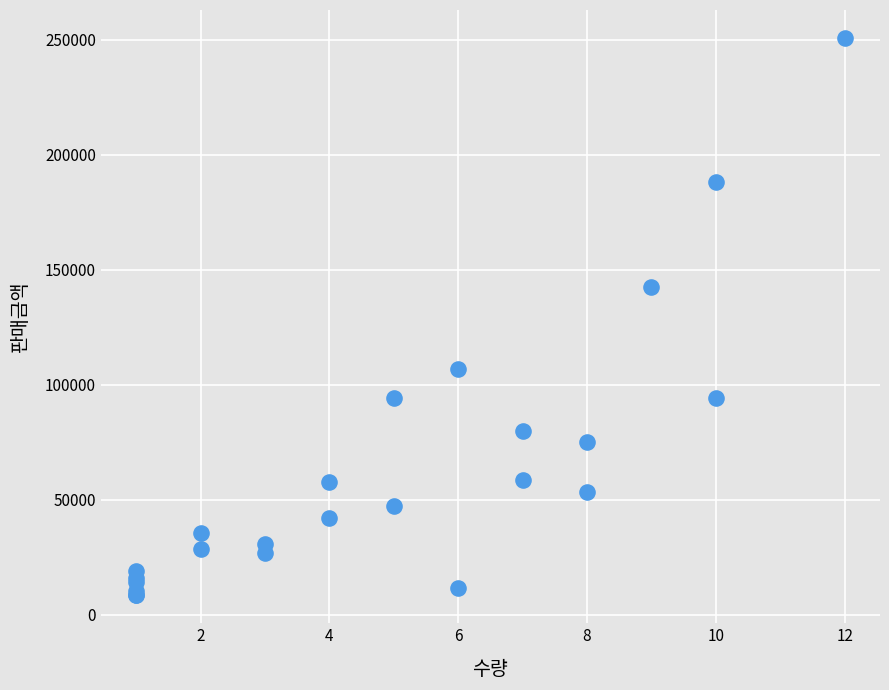

What Y value in the scatter plot is closest to 129580?

142560